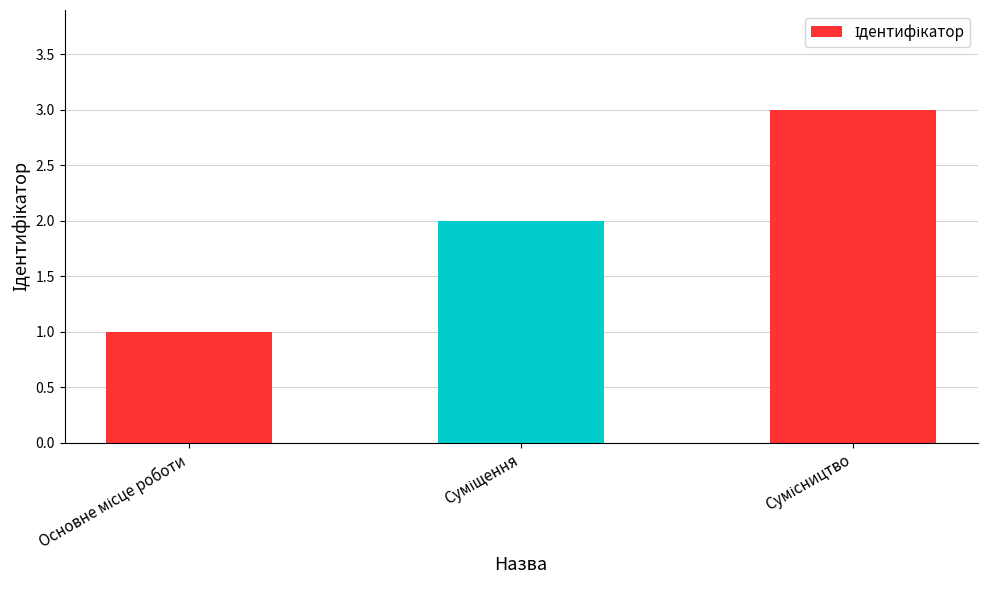

Reading left to right, what are all the values shown in this chart?

1	2	3